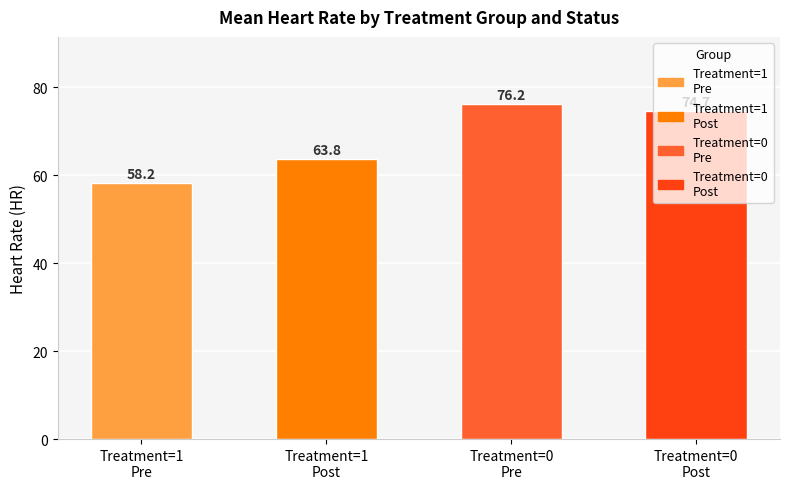

What is the smallest value displayed?

58.2